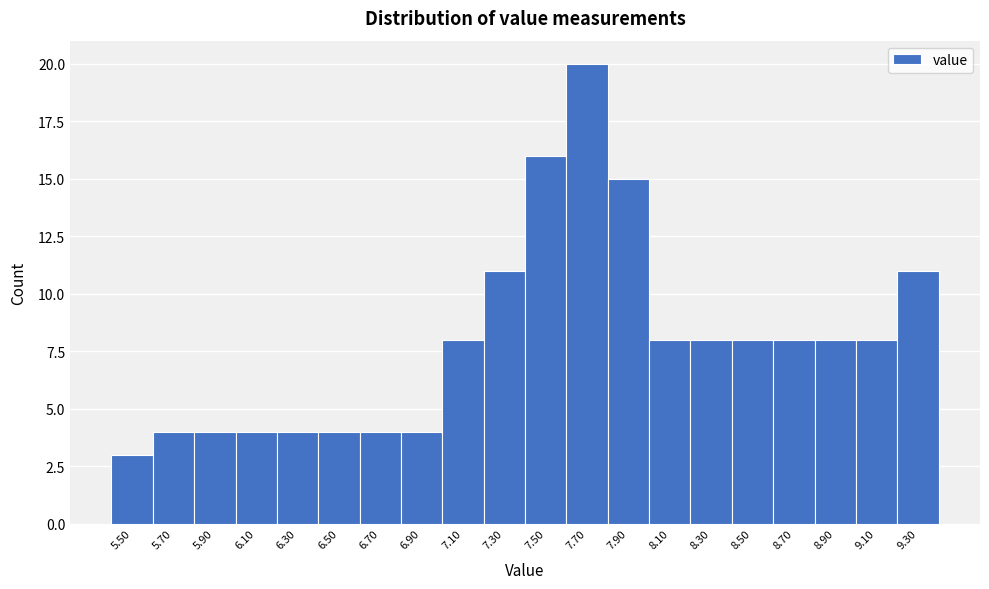

Reading right to left, list all the values displayed in this chart.

9.30=11	9.10=8	8.90=8	8.70=8	8.50=8	8.30=8	8.10=8	7.90=15	7.70=20	7.50=16	7.30=11	7.10=8	6.90=4	6.70=4	6.50=4	6.30=4	6.10=4	5.90=4	5.70=4	5.50=3